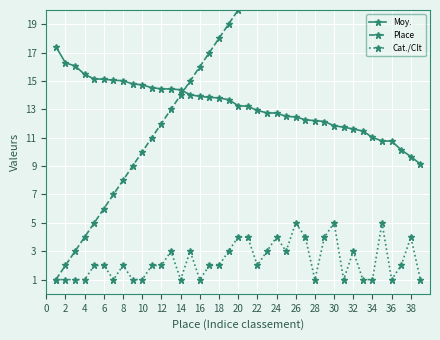

True or false: Cat./Clt has more than 2 interior local peaks.

True